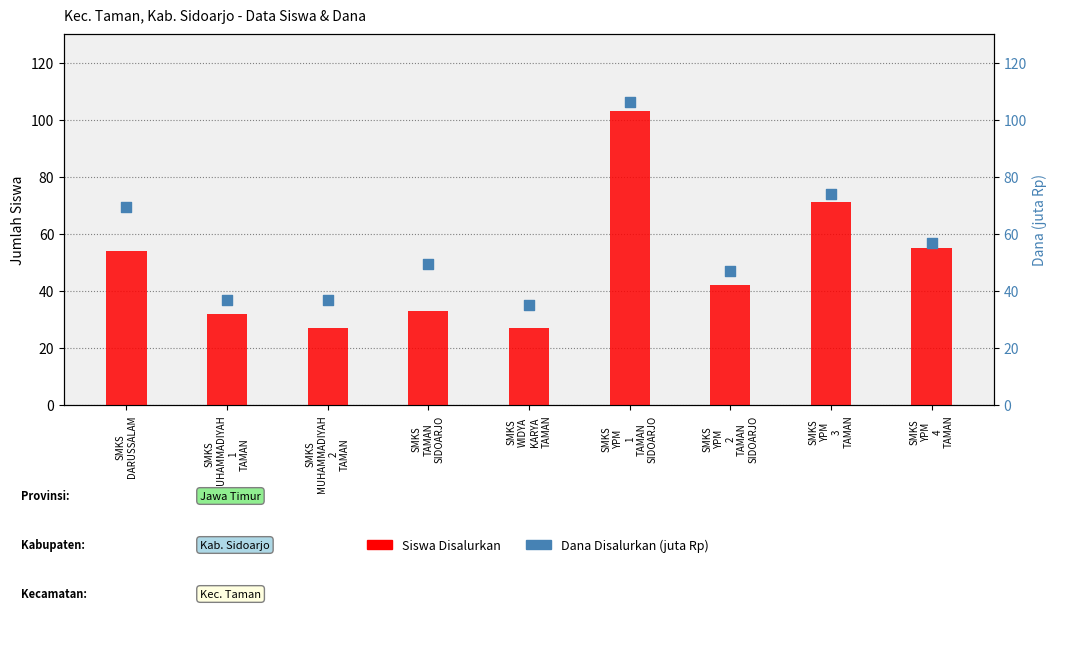

Which series contains the lowest Y value?

Siswa Disalurkan